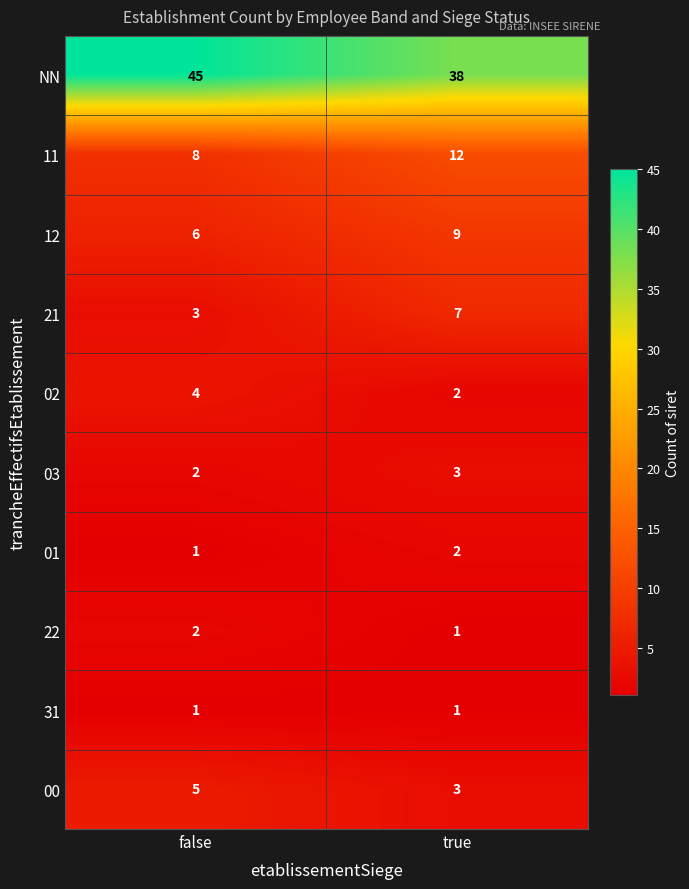

At which label does 02 reach its minimum?

true